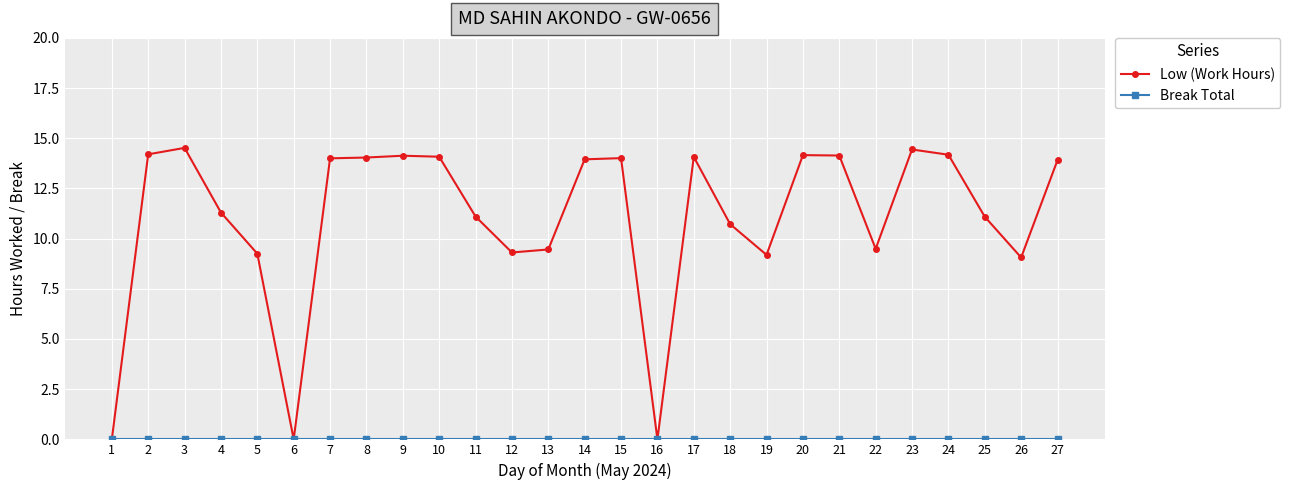

What is the difference between the highest and lowest values at 3?

14.5